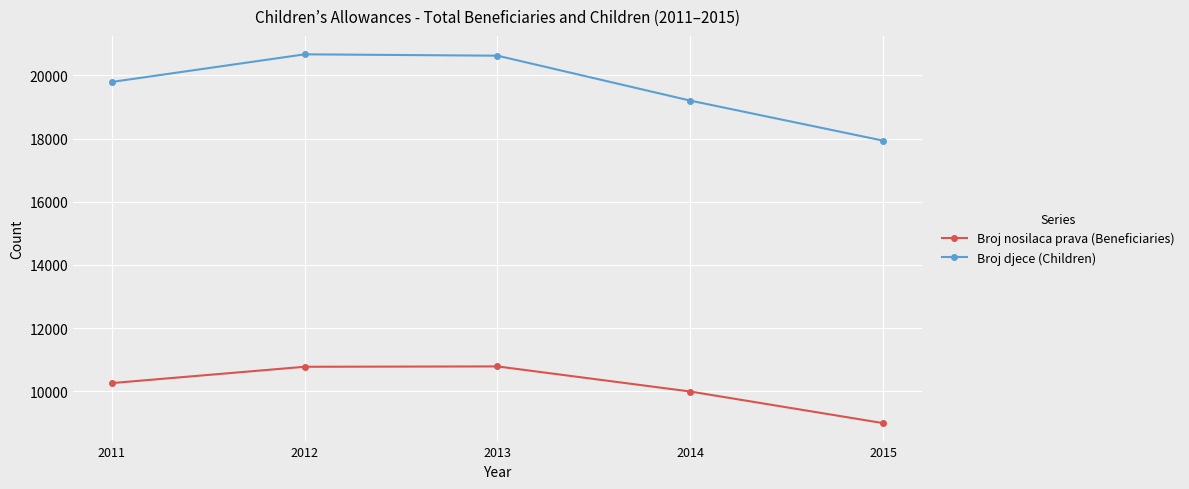

What is the smallest value displayed?

8992